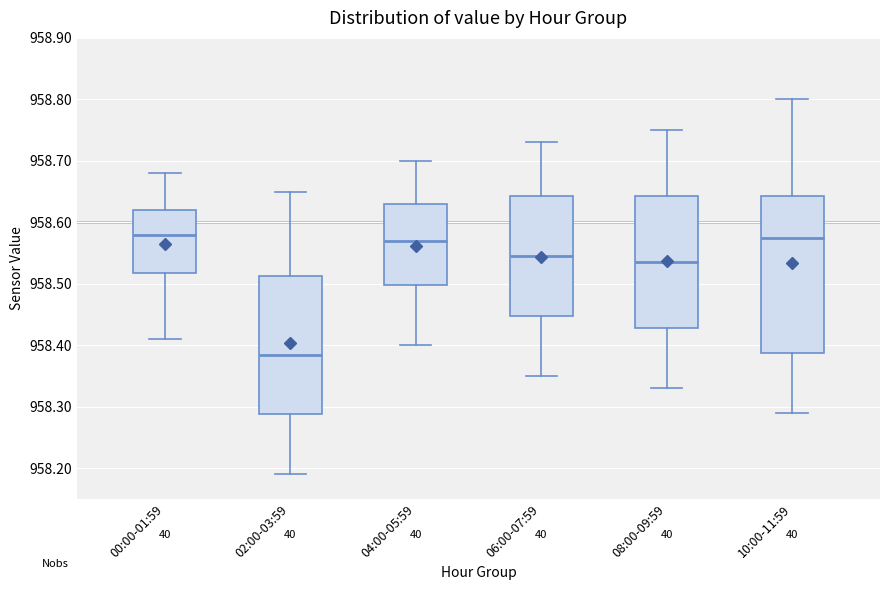

Which box's median line is the lowest?

02:00-03:59